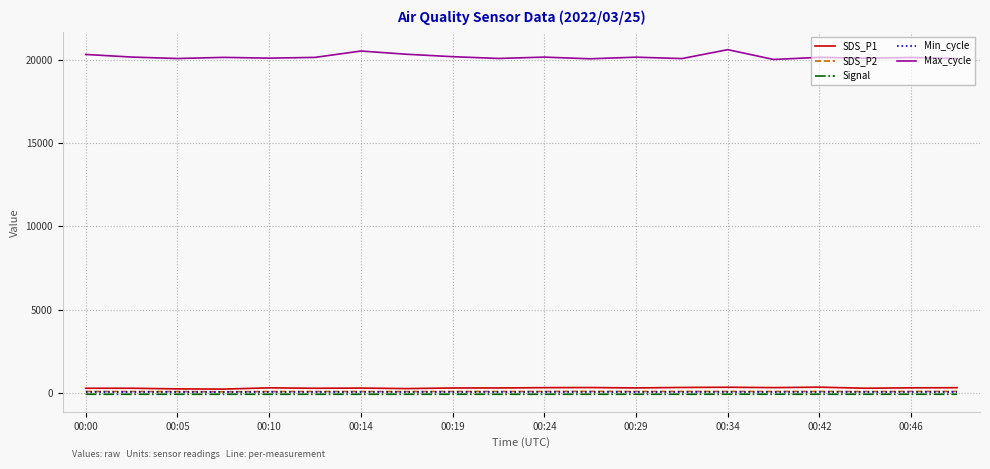

What is the greatest value displayed?

20591.0